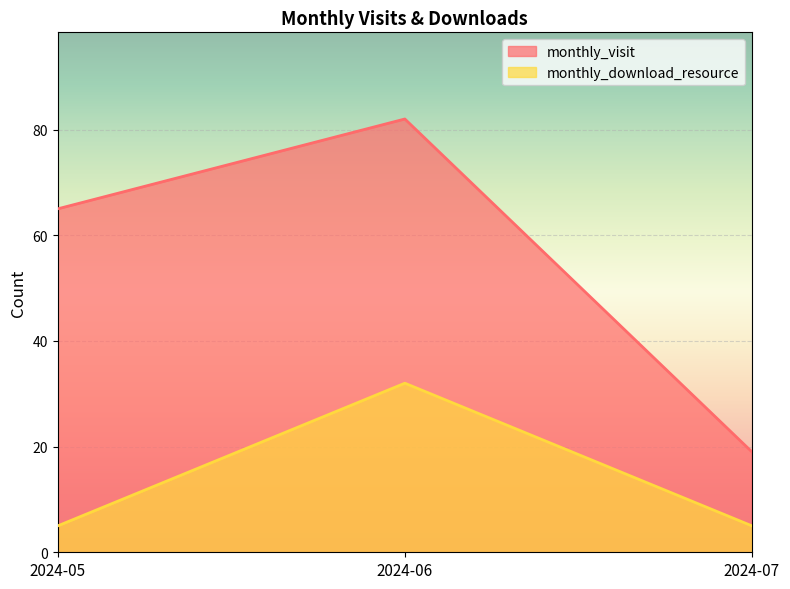

What is the value of the monthly_visit point at the 2nd from the left?

82